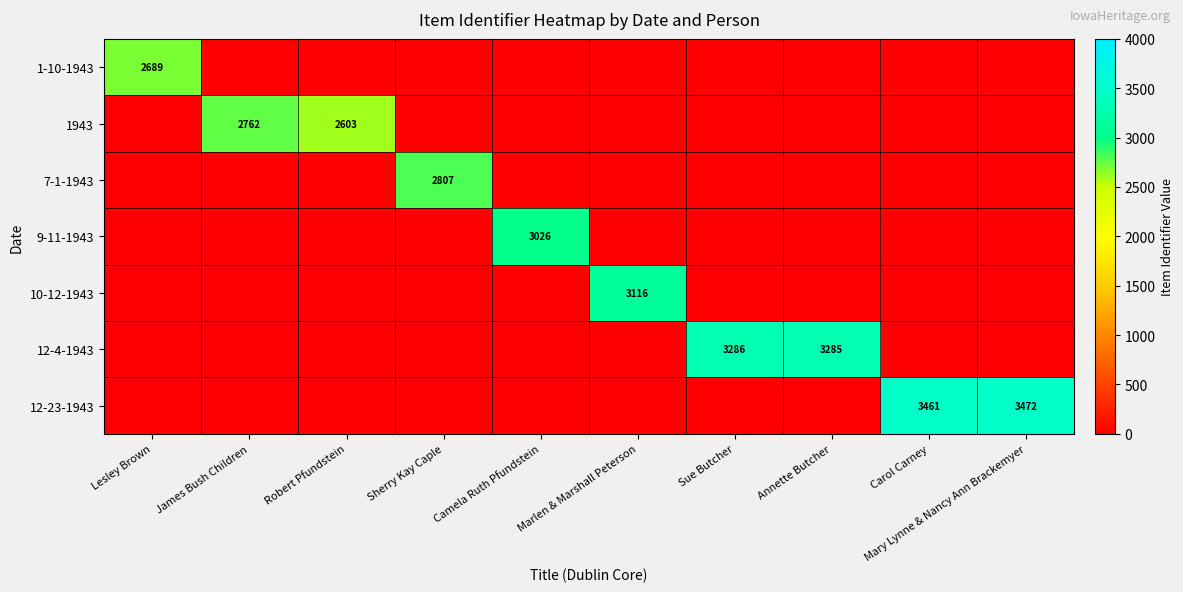

Is it true that 1943 equals 2762 at James Bush Children?

True